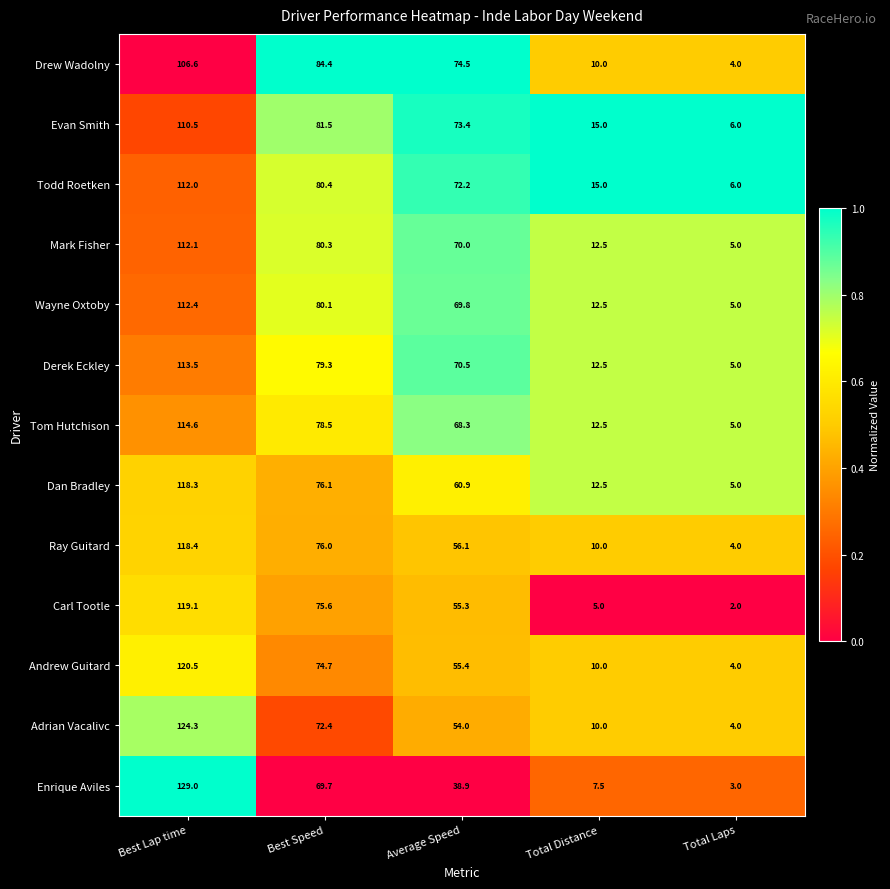

What is the approximate value of Mark Fisher at Best Speed?

80.3